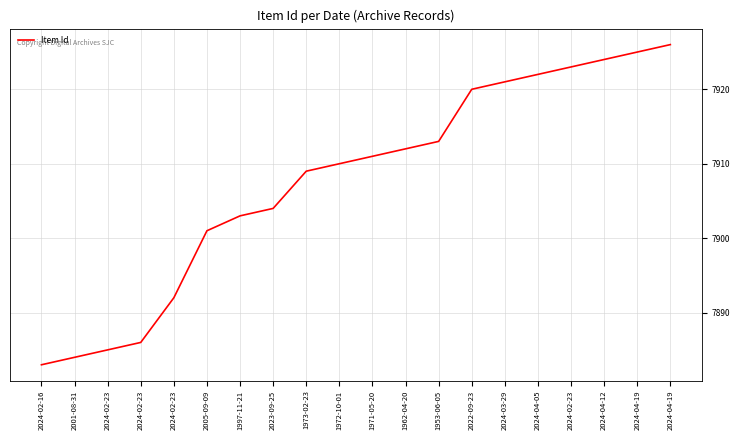

Does the chart have visible grid lines?

Yes